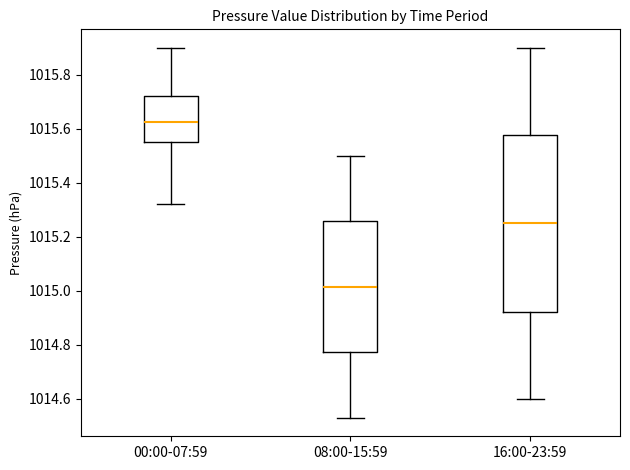

Where does the median line of the box for 08:00-15:59 sit on the y-axis? The values are not printed on the chart, so give them approximately, as read against the axis.

1015.02